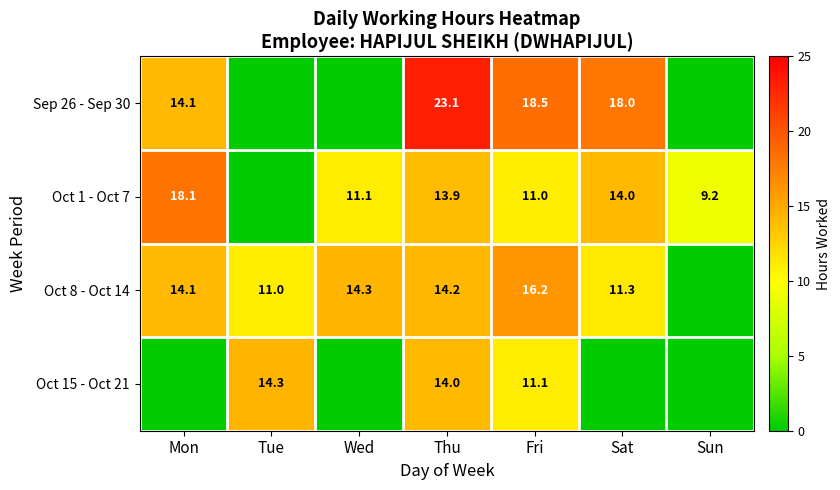

Which has a higher value, Sat or Thu?

Thu